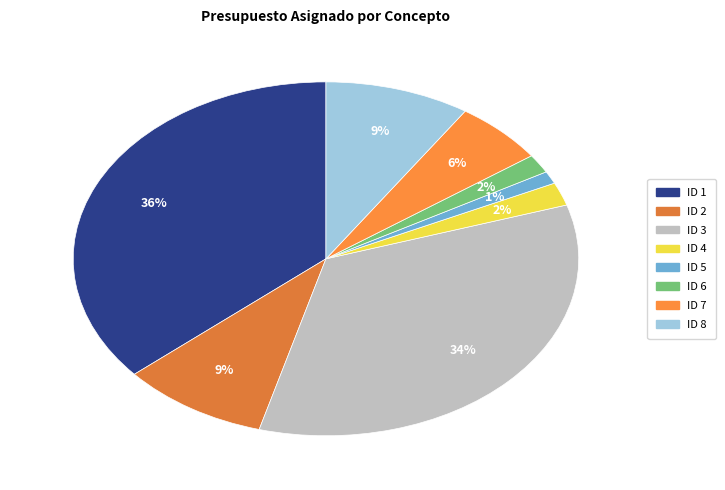

Which slice is the smallest?

ID 5